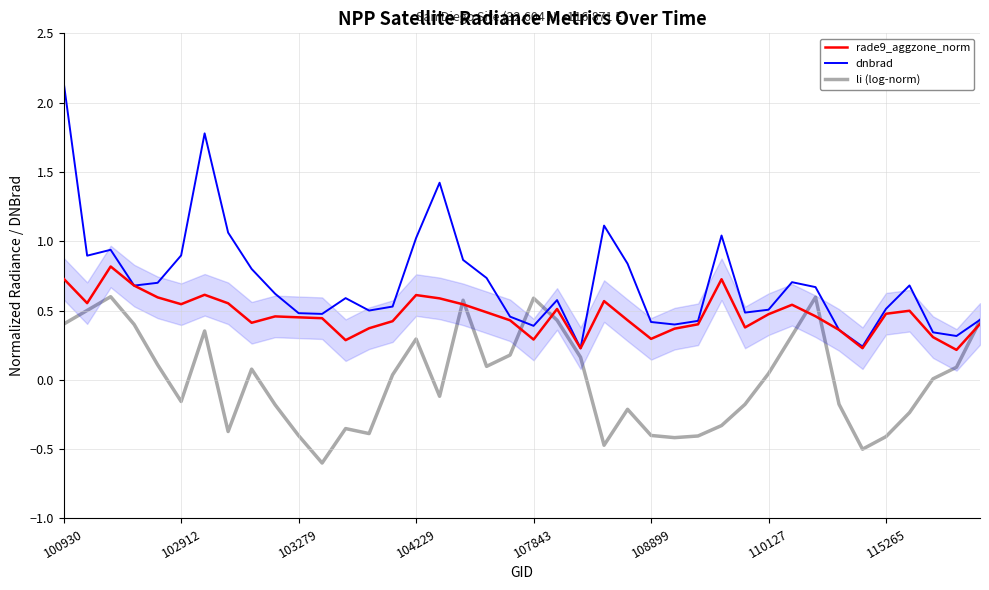

What is the value of the li (log-norm) point at the 23rd from the left?

0.2